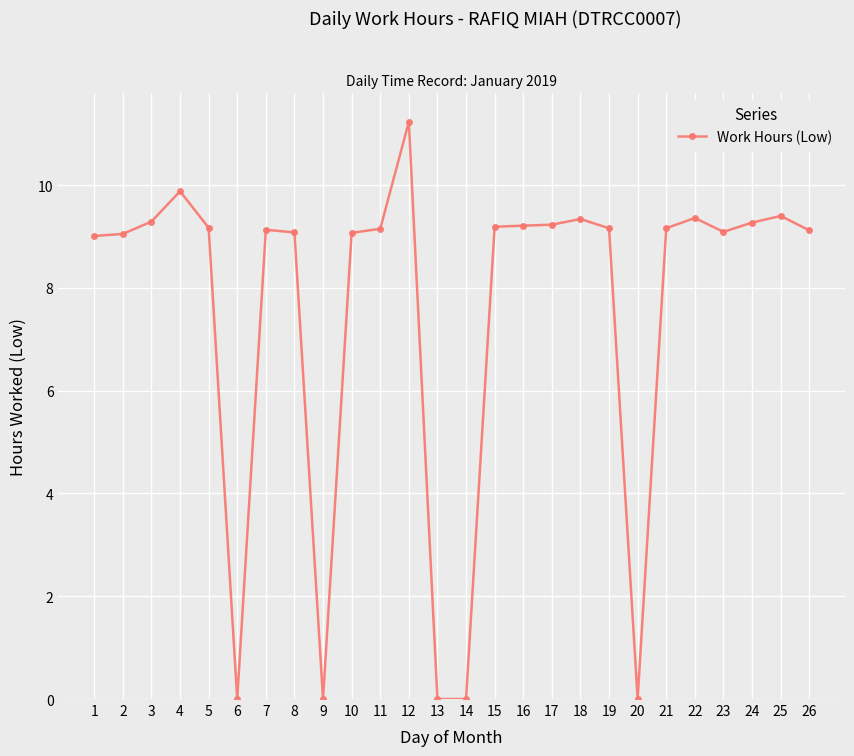

What is the difference between the second highest and second lowest values?

9.9